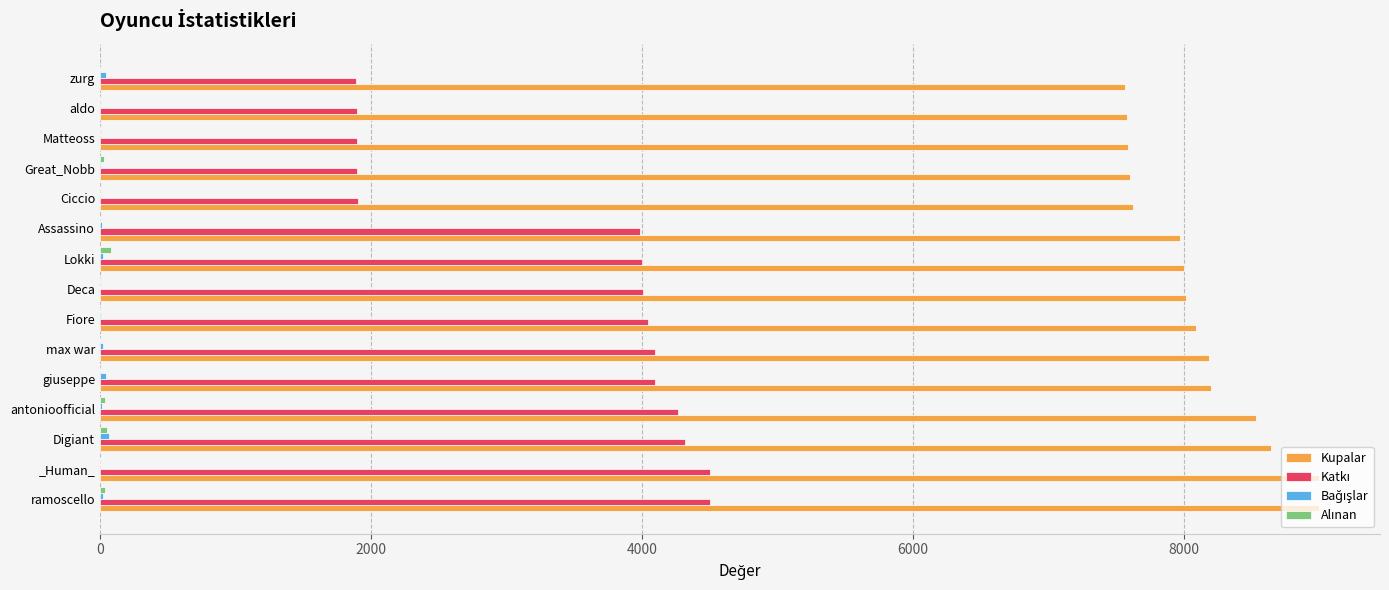

What is the sum of all Kupalar values?

121628